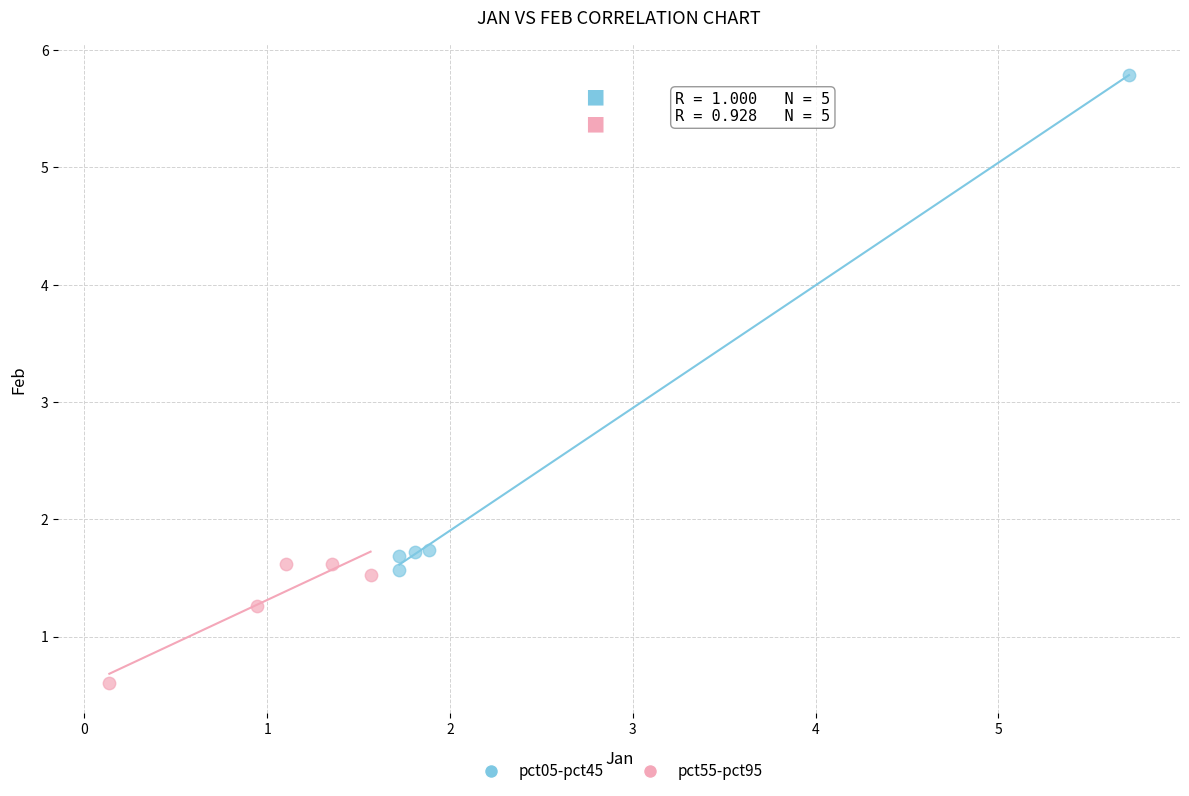

What are all the series names shown in the legend?

pct05-pct45, pct55-pct95